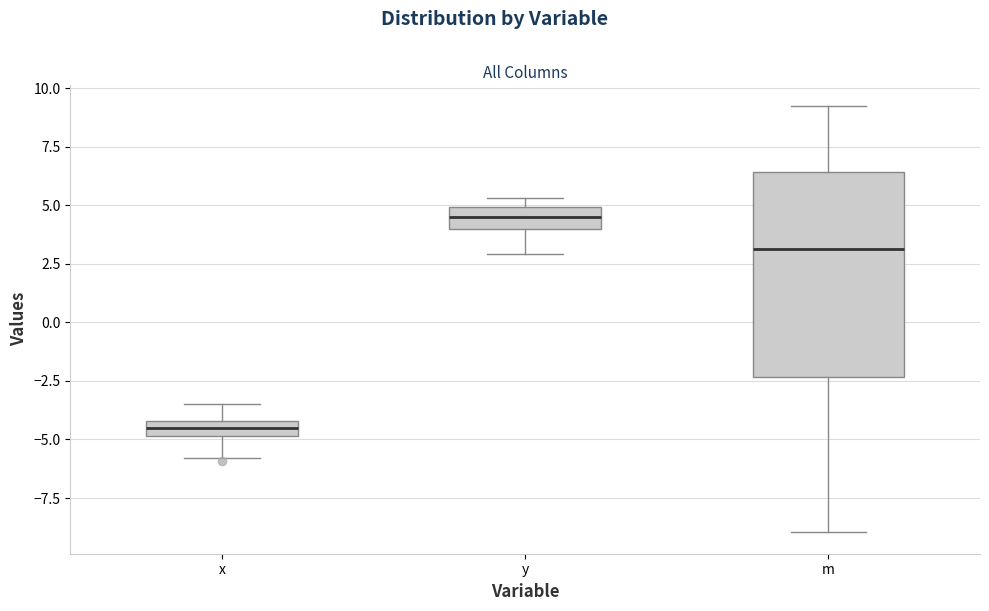

Where is the lower edge of the box for x on the y-axis? The values are not printed on the chart, so give them approximately, as read against the axis.

-5.0